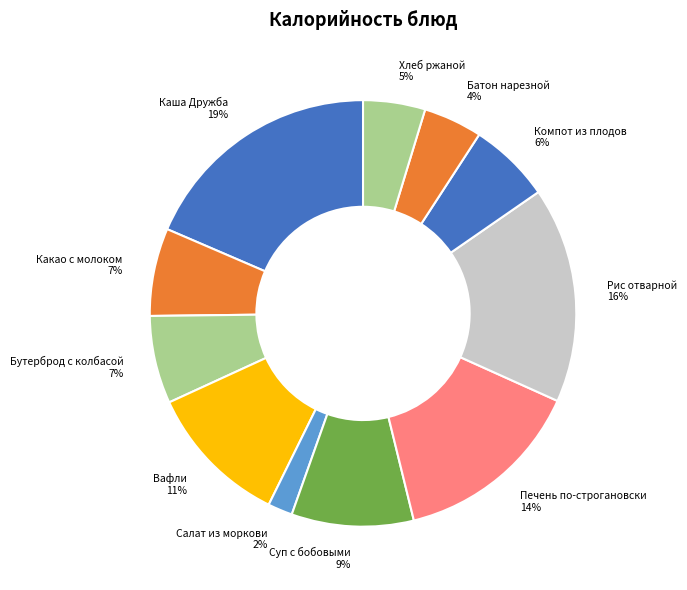

To the nearest percent, what is the average slice percentage?

9%